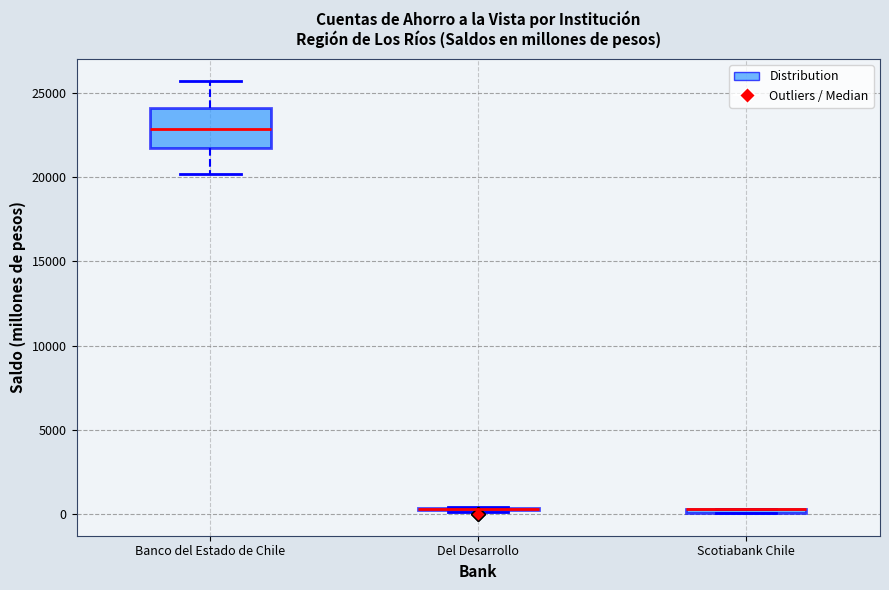

Comparing the boxes themselves (not the whiskers), which one is the tallest?

Banco del Estado de Chile